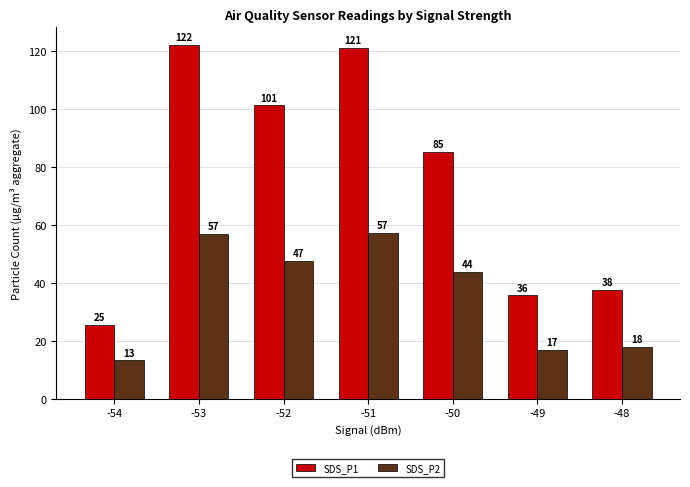

Reading left to right, extract all data points from this chart.

SDS_P1: -54=25.4	-53=122.1	-52=101.2	-51=121.1	-50=85.1	-49=35.6	-48=37.6
SDS_P2: -54=13.2	-53=57.0	-52=47.5	-51=57.2	-50=43.6	-49=16.9	-48=17.9